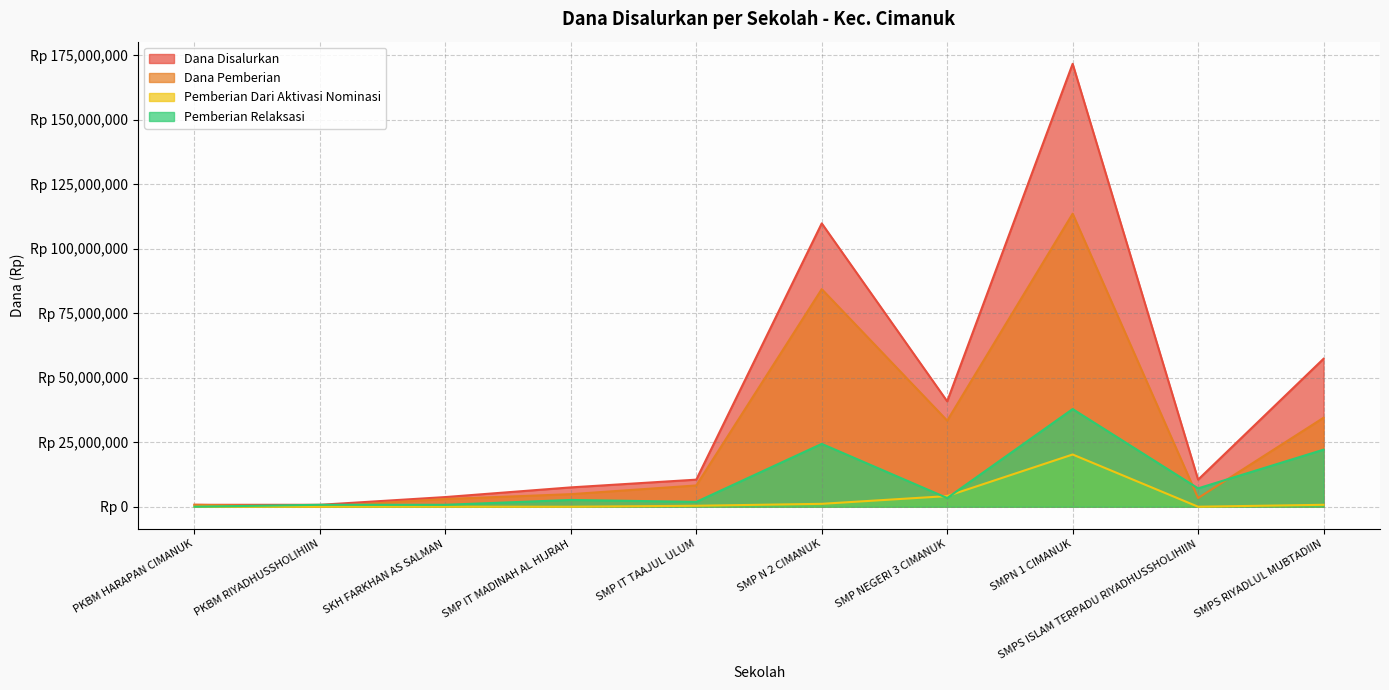

The Pemberian Dari Aktivasi Nominasi series shows 4125000 at SMP NEGERI 3 CIMANUK. True or false?

True